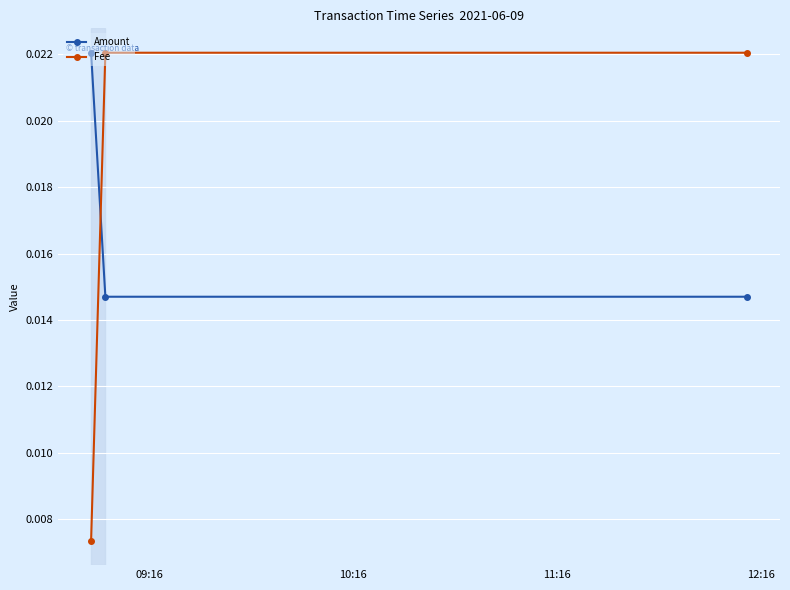

Which series has the largest range (max minus min)?

Fee